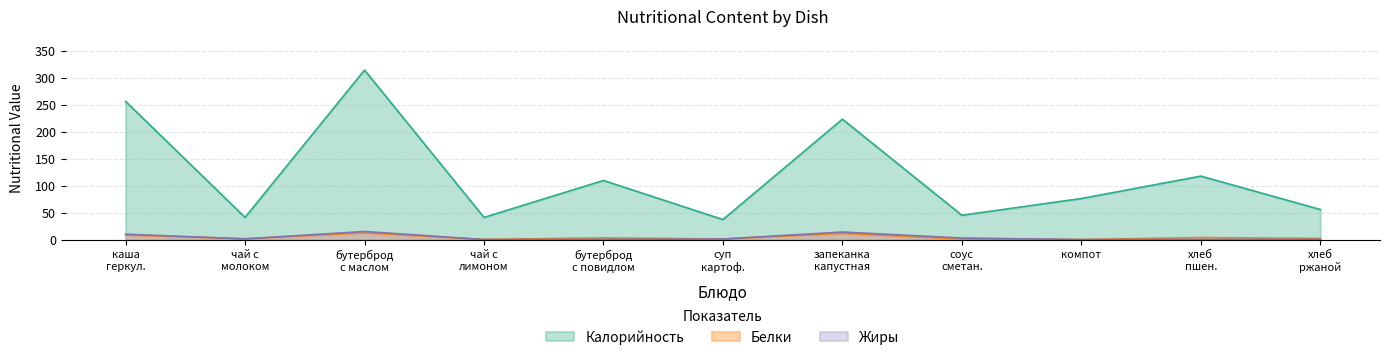

What are all the series names shown in the legend?

Калорийность, Белки, Жиры